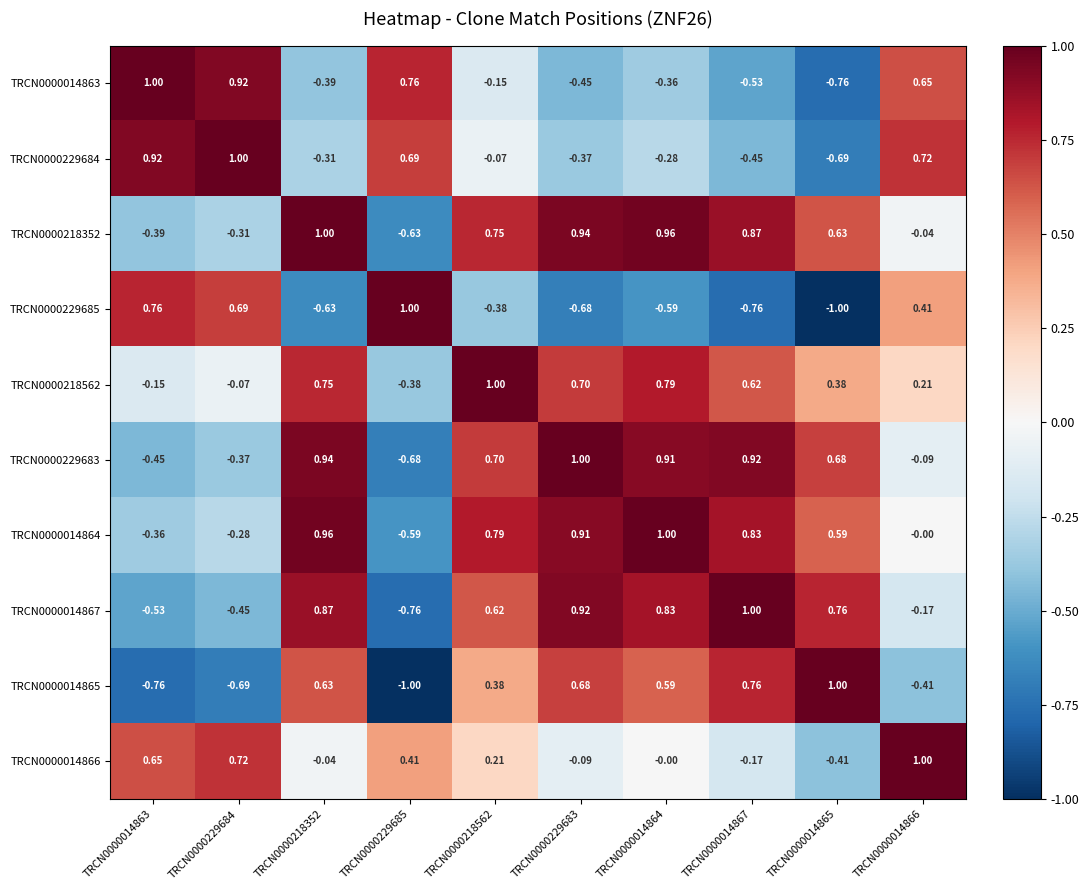

Is the value of TRCN0000014863 at TRCN0000218352 greater than the value of TRCN0000014866 at TRCN0000014864?

No